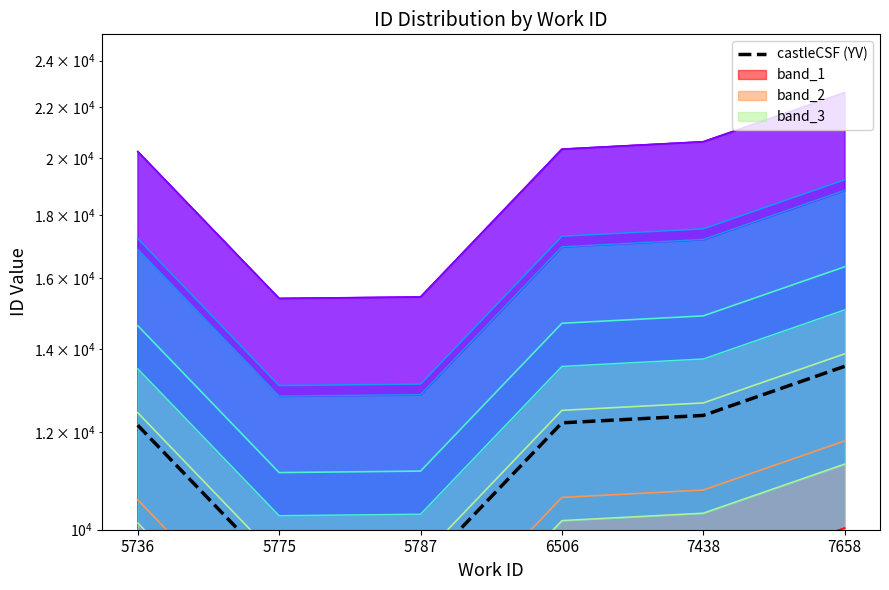

Does the chart have visible grid lines?

No